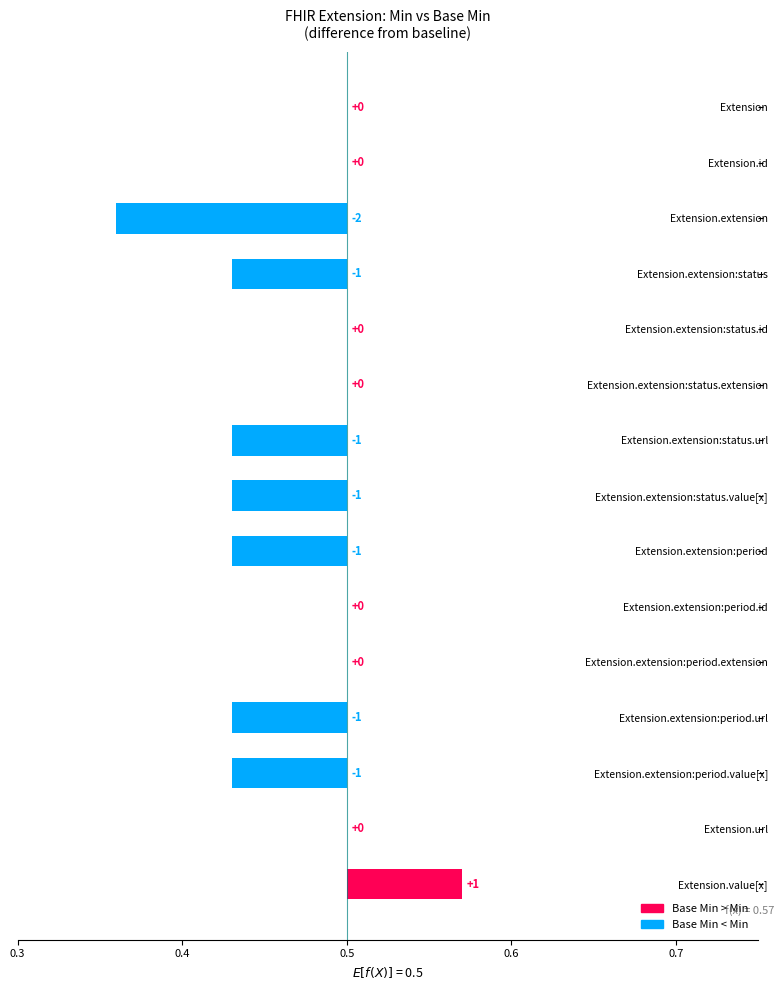

True or false: the data shows 0 at Extension.extension:period.value[x].

False